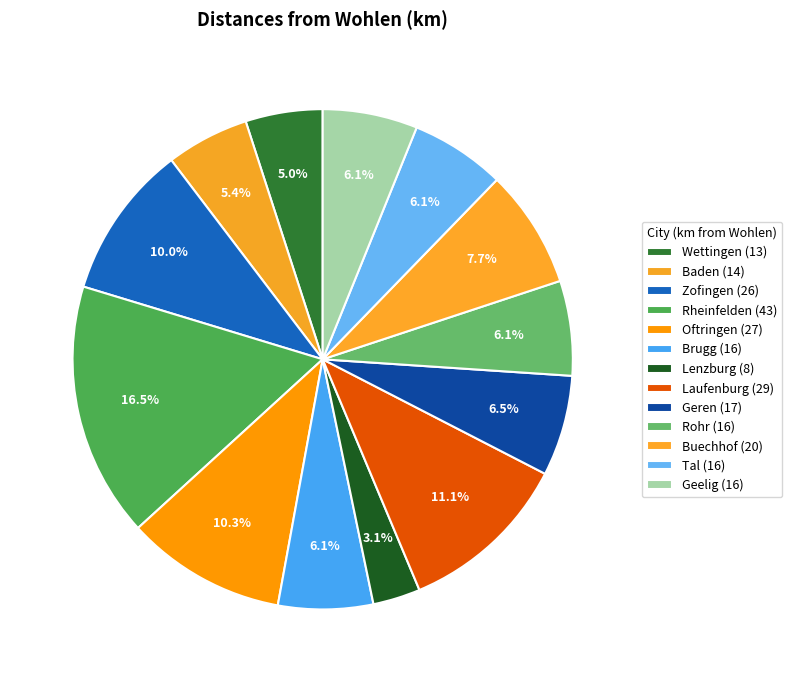

To the nearest percent, what is the combined percentage of Wettingen and Buechhof?

13%